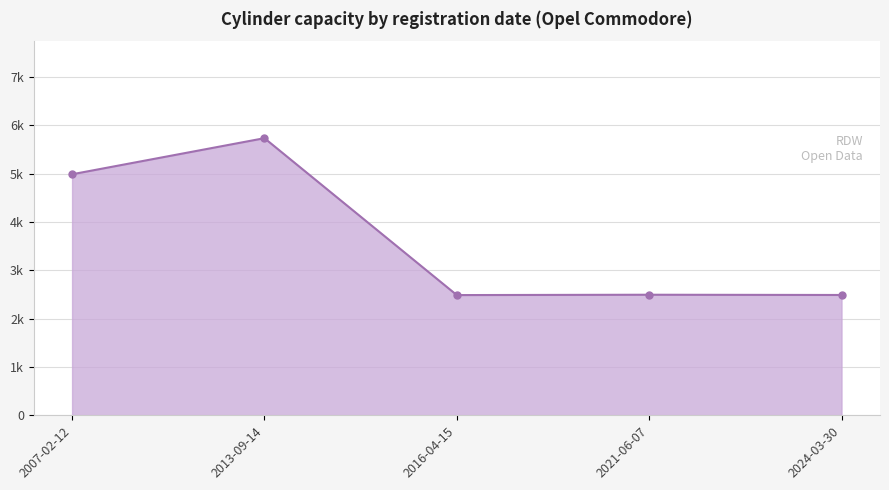

What is the change in value from 2013-09-14 to 2024-03-30?

-3245